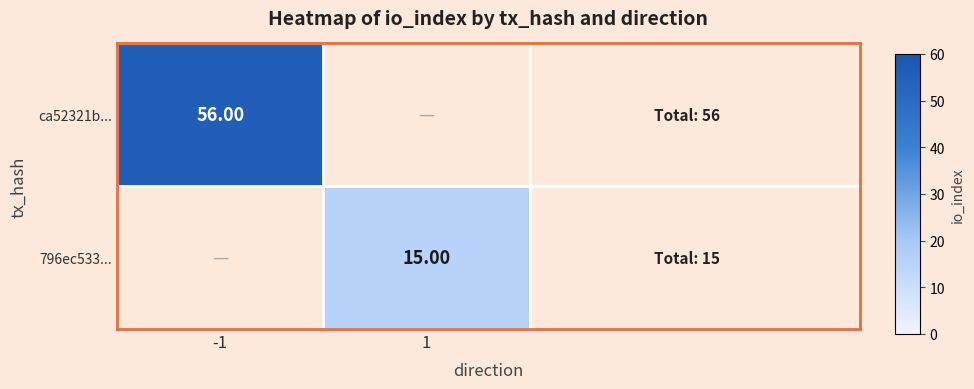

The value of 796ec533... at -1 is -7. True or false?

False